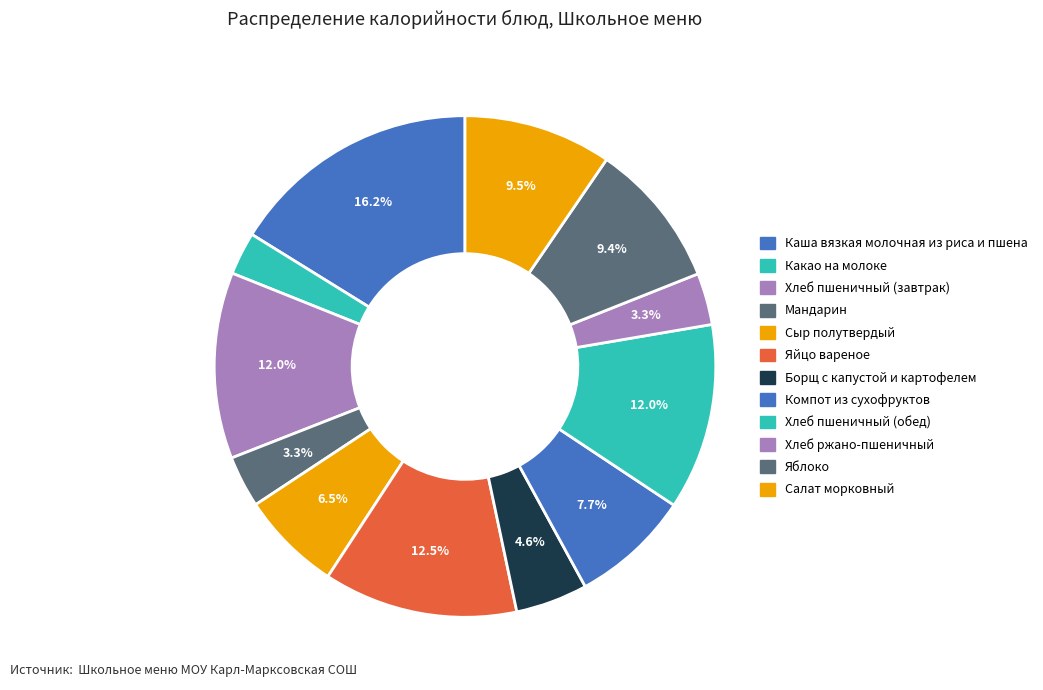

Approximately how many times larger is the value at Какао на молоке compared to Сыр полутвердый?

0.4